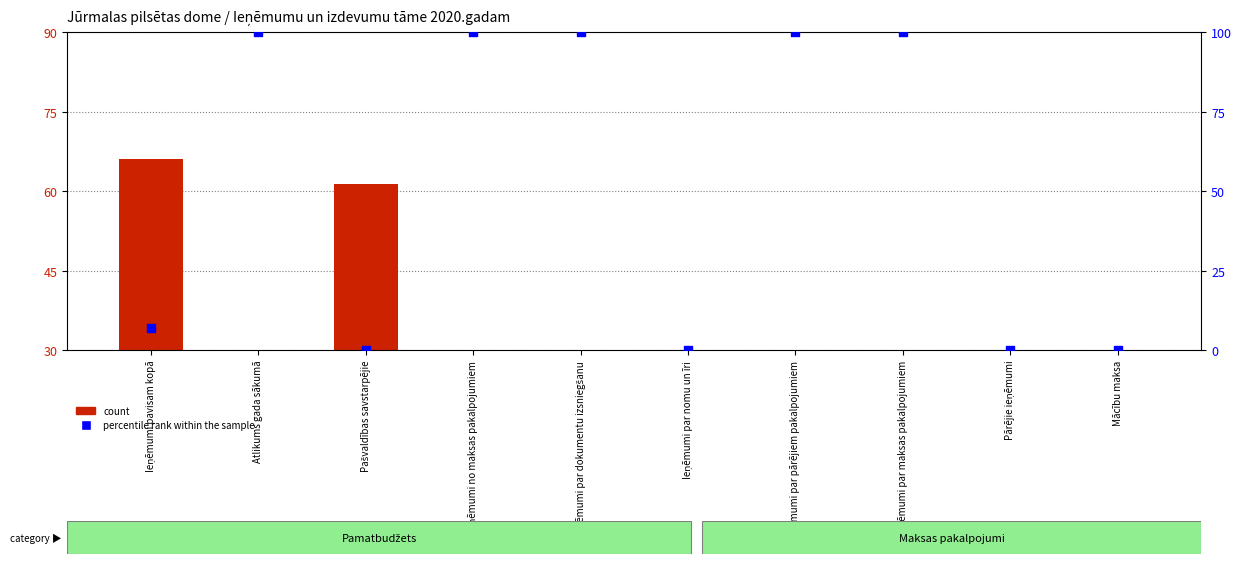

What are all the series names shown in the legend?

count, percentile rank within the sample